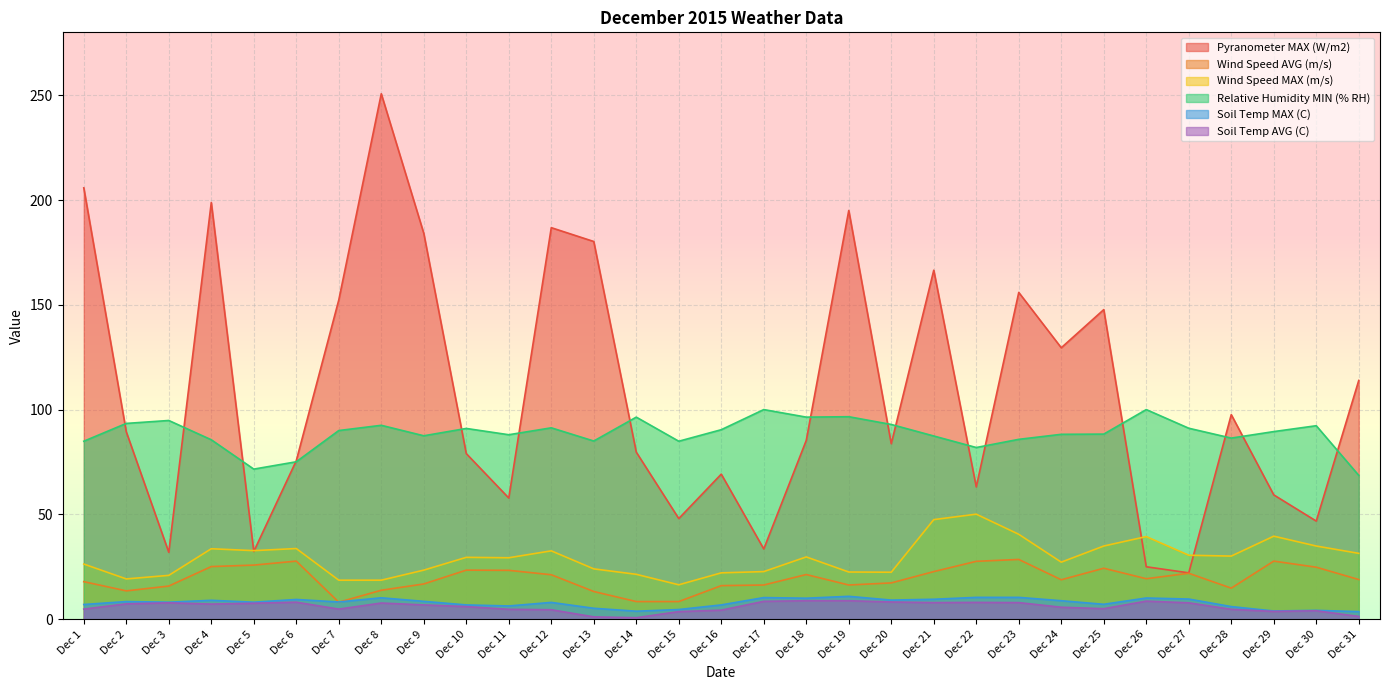

The Pyranometer MAX (W/m2) series shows 89.4 at Dec 2. True or false?

True